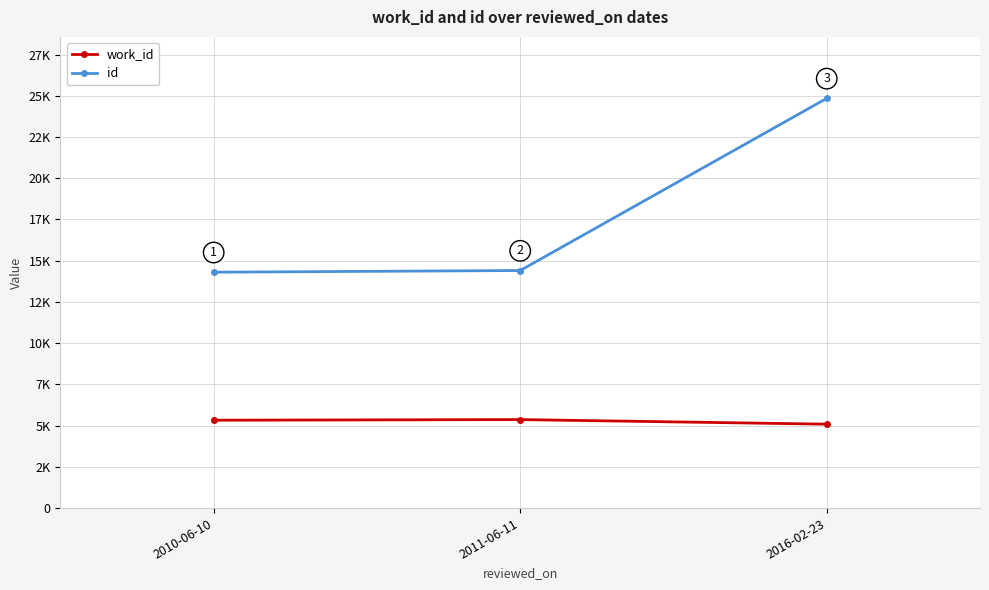

What is the sum of the id values at 2011-06-11 and 2010-06-10?

28706